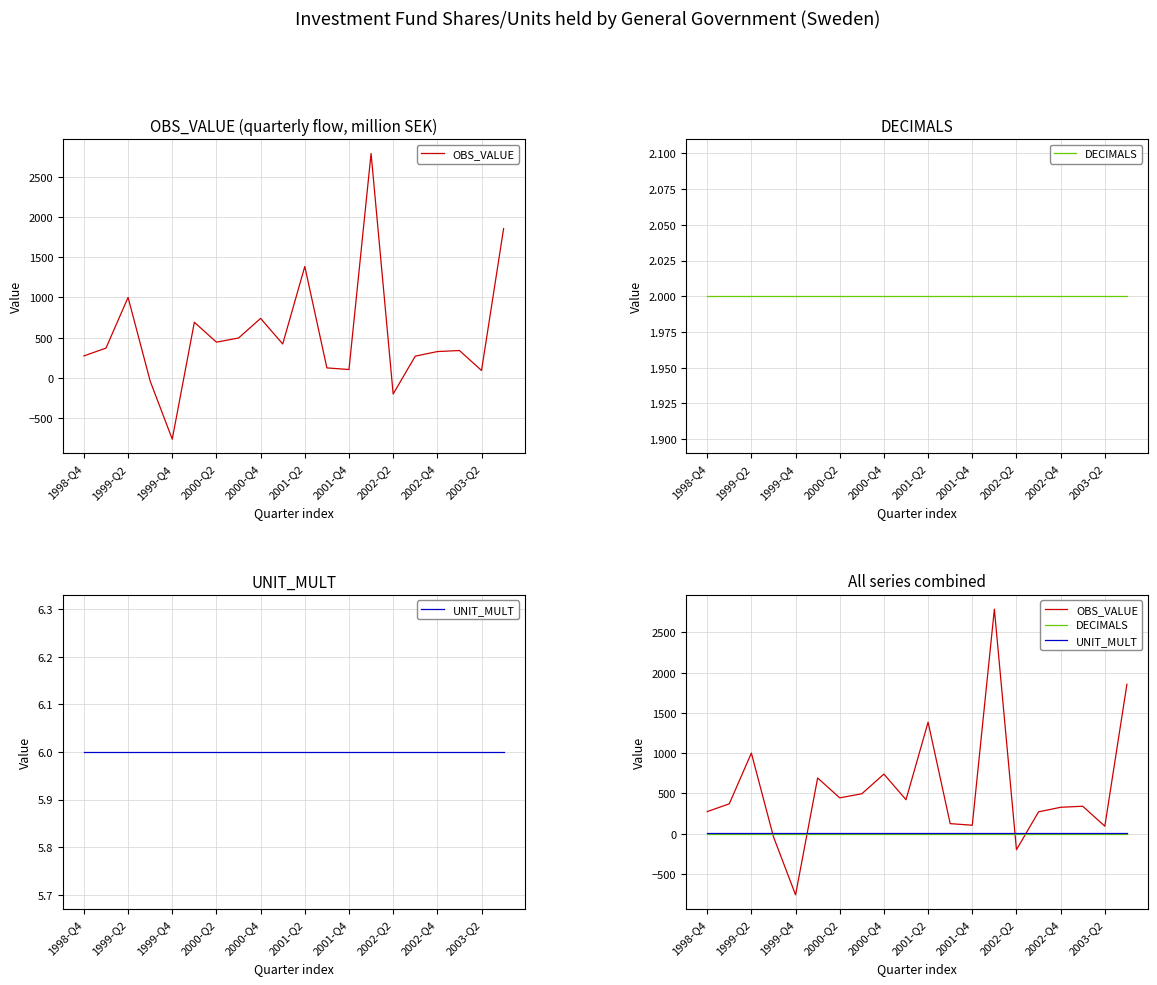

True or false: UNIT_MULT and DECIMALS intersect in this chart.

False